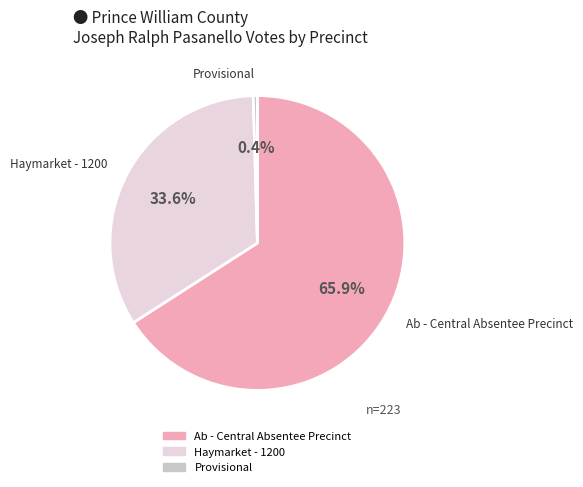

Does any single category account for the majority?

Yes